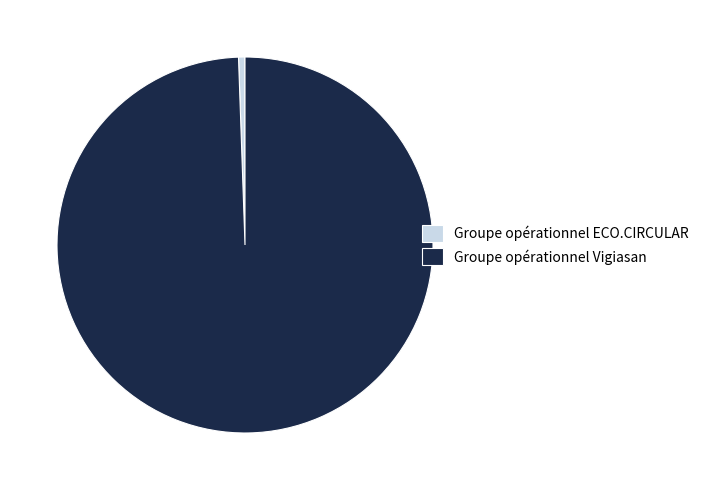

Is the sum of Groupe opérationnel ECO.CIRCULAR and Groupe opérationnel Vigiasan greater than half?

Yes